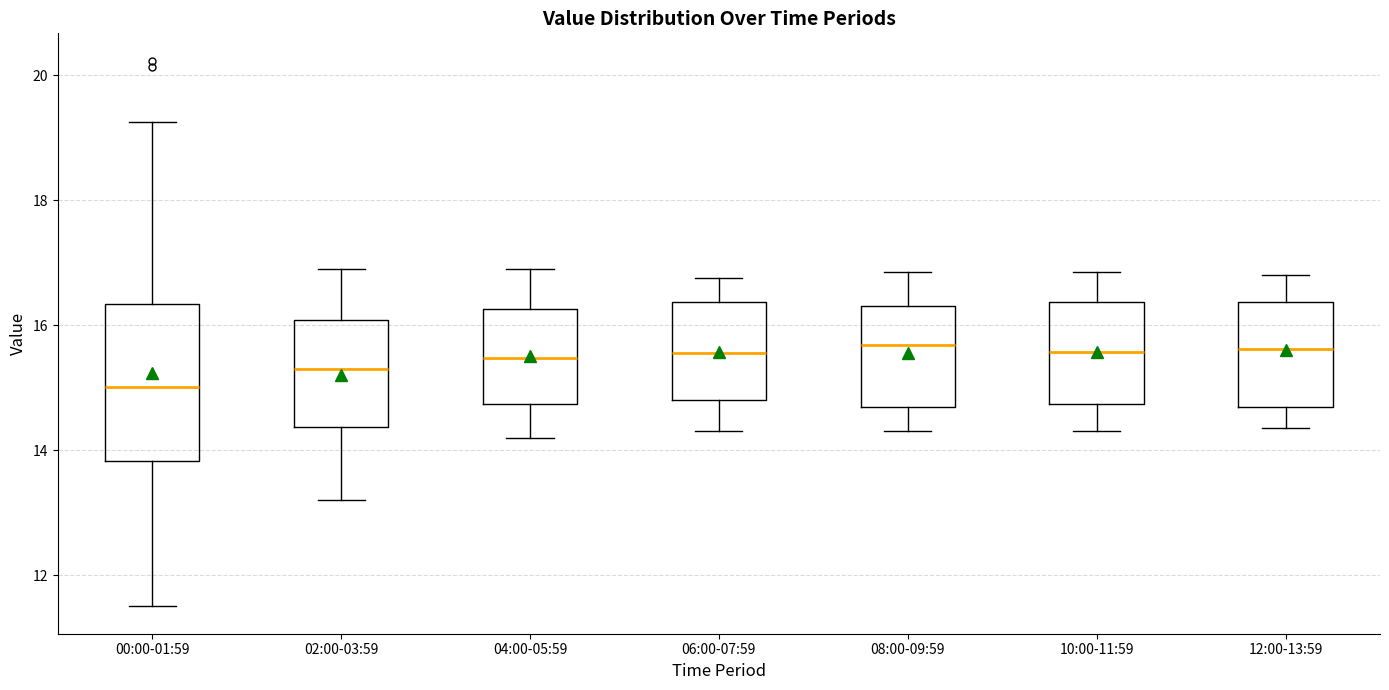

Reading left to right, read every box against the y-axis: the position of its median line, the range the box covers, and the ends of its whiskers. The values are not printed on the chart, so give them approximately, as read against the axis.

00:00-01:59: median 15.0, box 13.8 to 16.4, whiskers 11.6 to 19.2
02:00-03:59: median 15.4, box 14.4 to 16.0, whiskers 13.2 to 17.0
04:00-05:59: median 15.4, box 14.8 to 16.2, whiskers 14.2 to 17.0
06:00-07:59: median 15.6, box 14.8 to 16.4, whiskers 14.4 to 16.8
08:00-09:59: median 15.6, box 14.6 to 16.4, whiskers 14.4 to 16.8
10:00-11:59: median 15.6, box 14.8 to 16.4, whiskers 14.4 to 16.8
12:00-13:59: median 15.6, box 14.6 to 16.4, whiskers 14.4 to 16.8